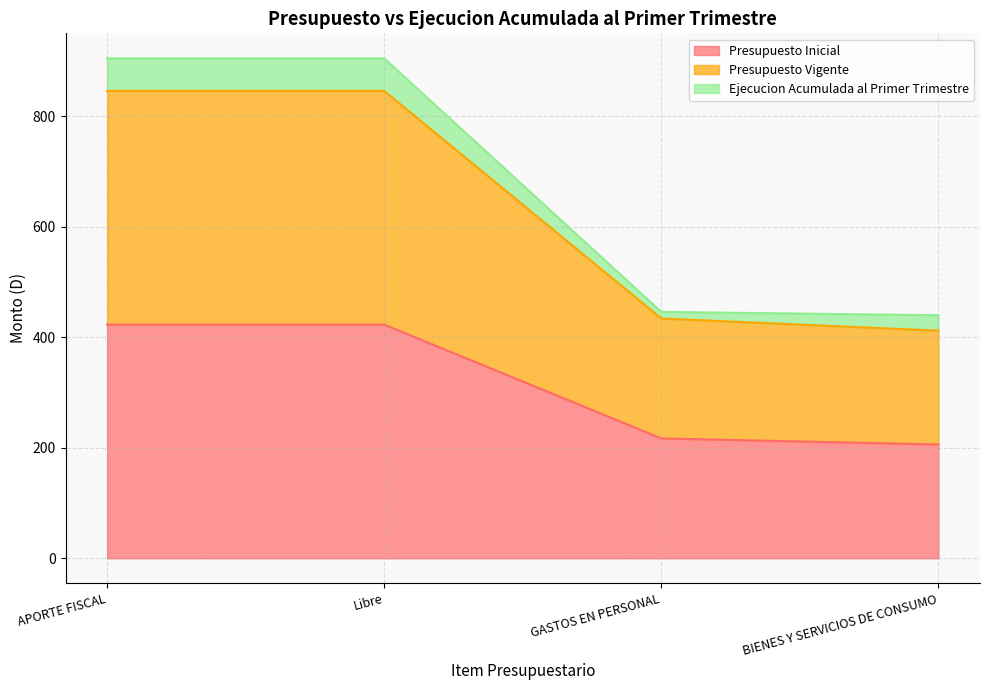

Which series has the largest total across all categories?

Presupuesto Vigente